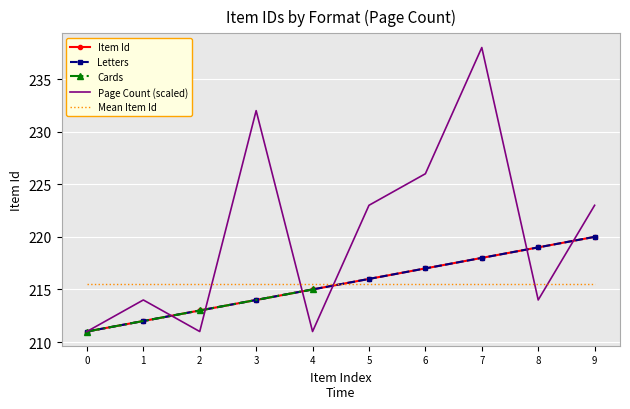

Is it true that Cards equals 317 at 2?

False